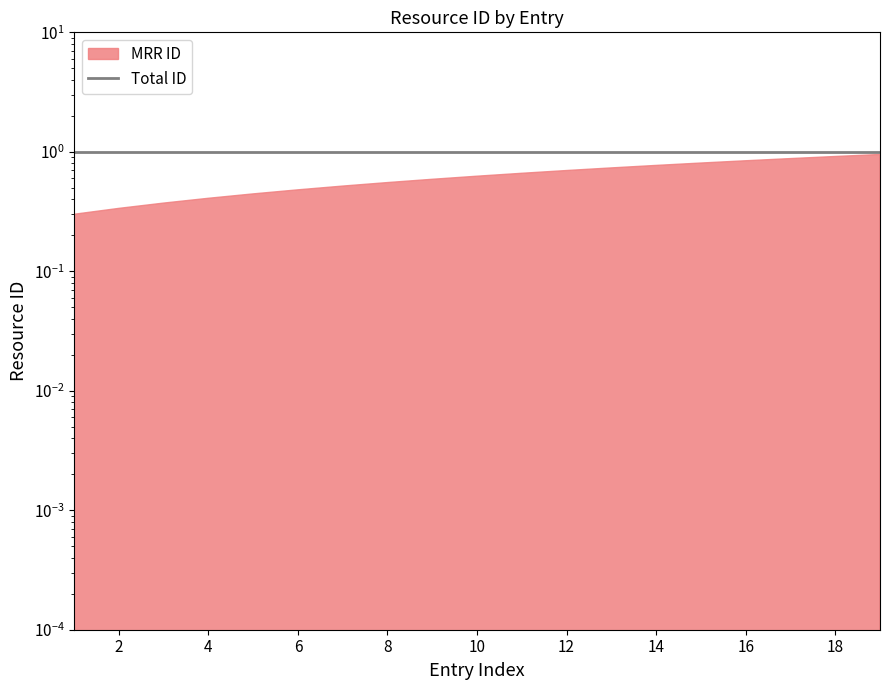

True or false: the data shows 1.0 at 18.

True